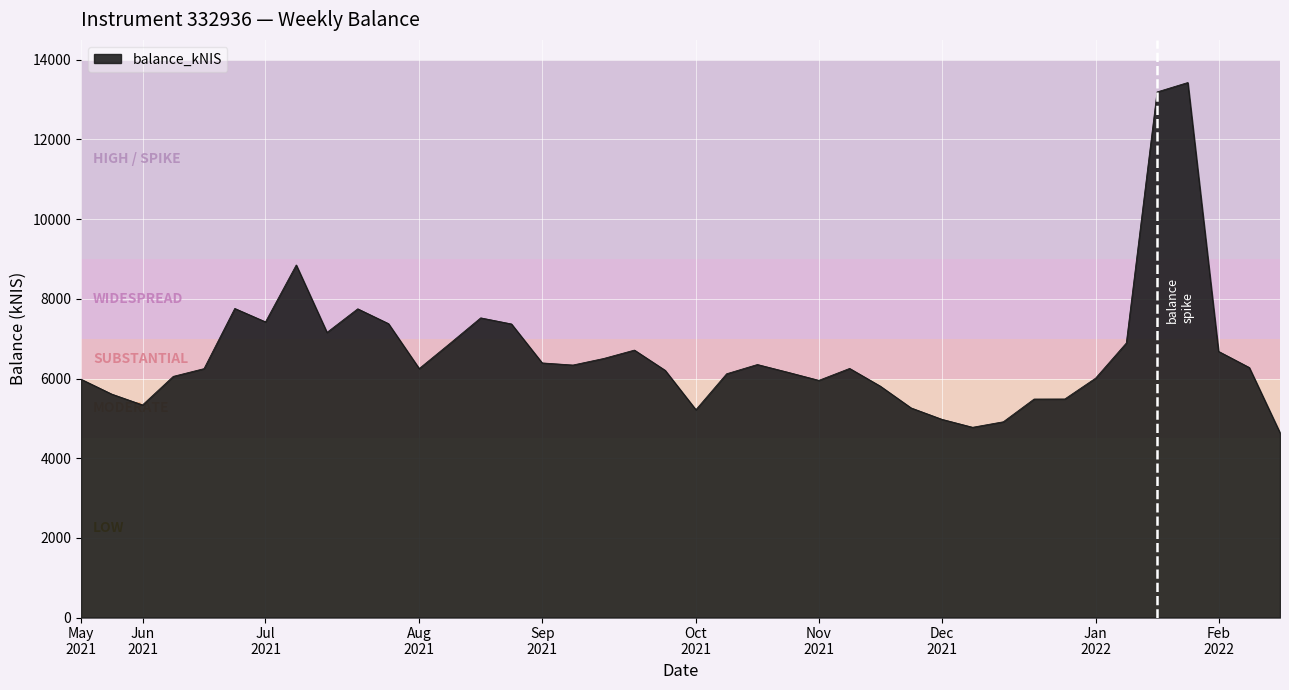

What is the difference between the maximum and minimum values?

8792.2